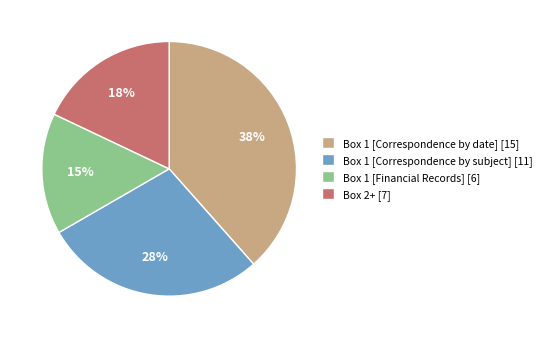

Which slice is the largest?

Box 1 [Correspondence by date]